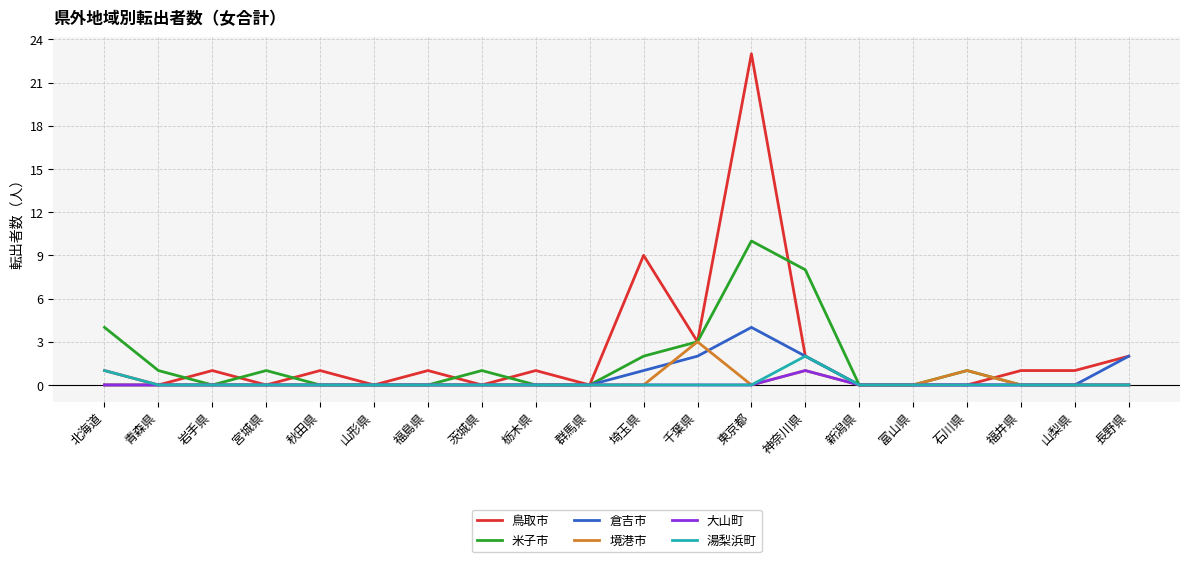

What is the sum of all 境港市 values?

5